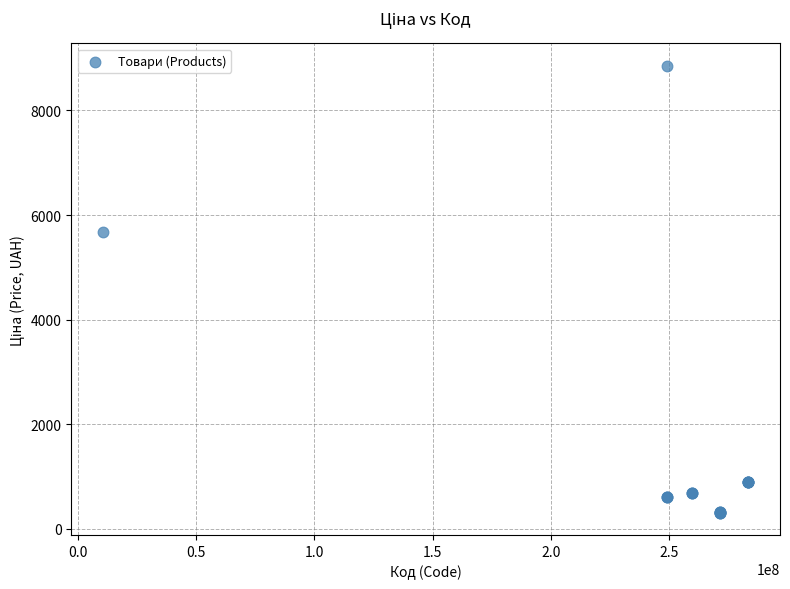

What Y value in the scatter plot is closest to 4583?

5673.8